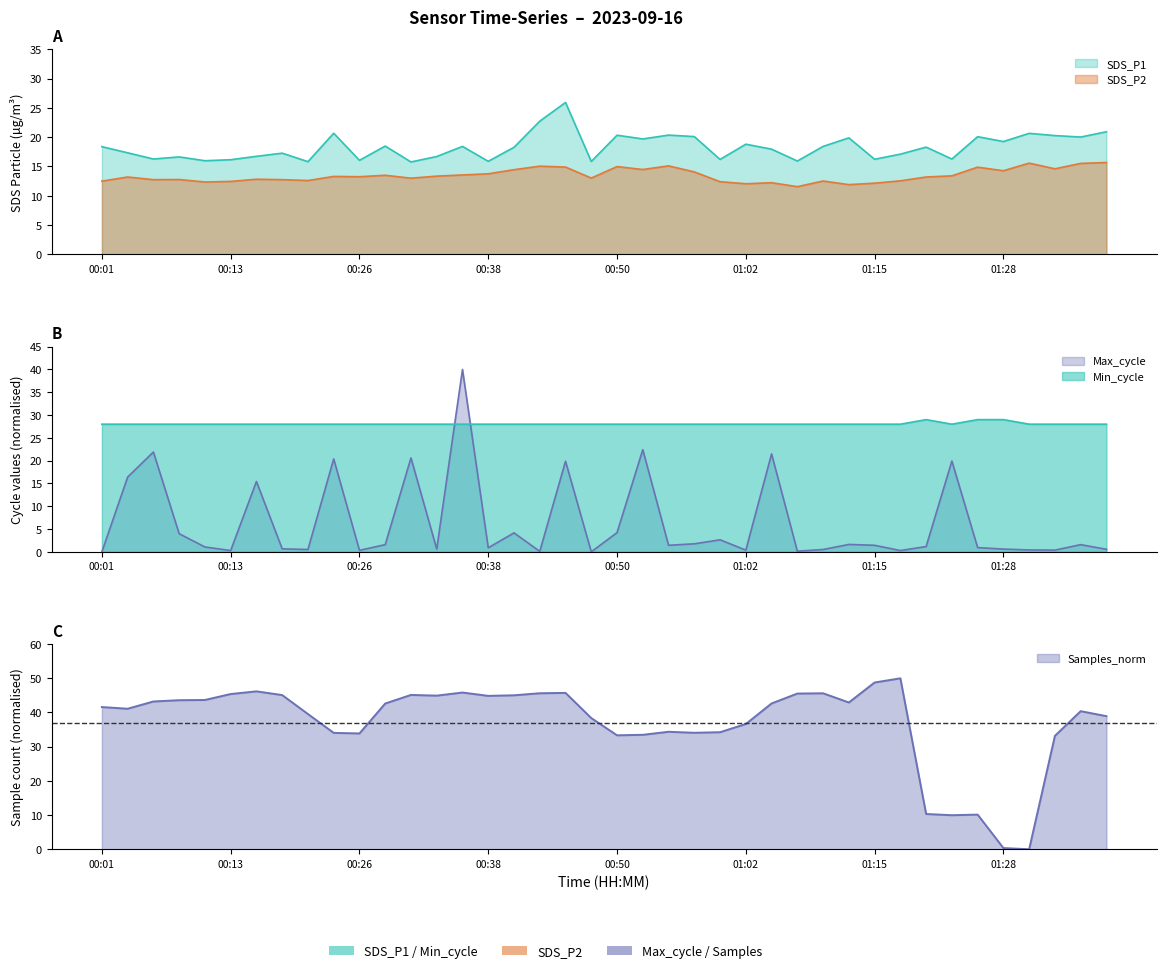

Which label corresponds to the smallest value in the chart?

00:01